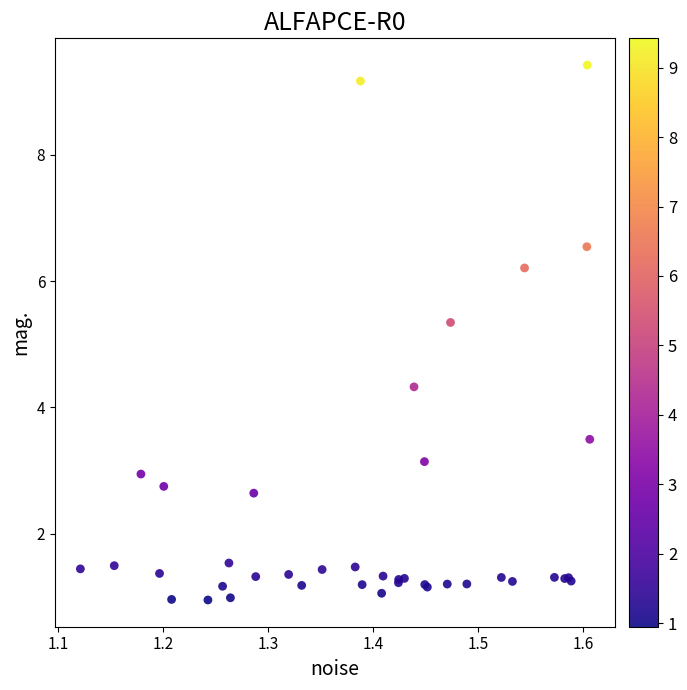

What Y value in the scatter plot is closest to 5?

5.3